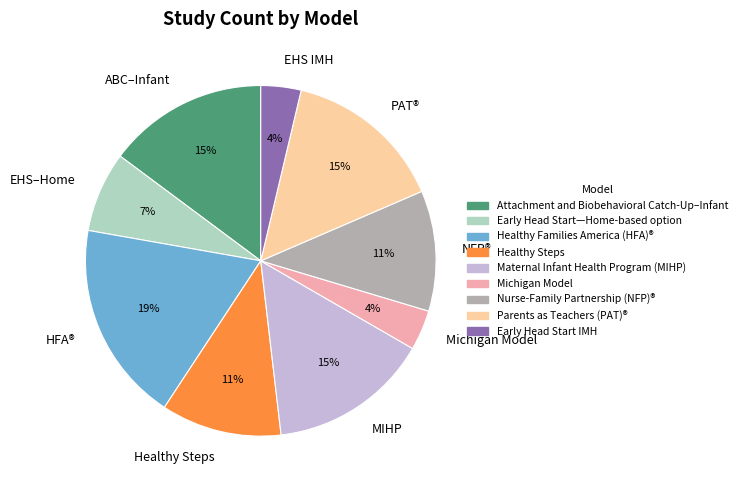

What is the largest slice in the pie chart?

HFA®